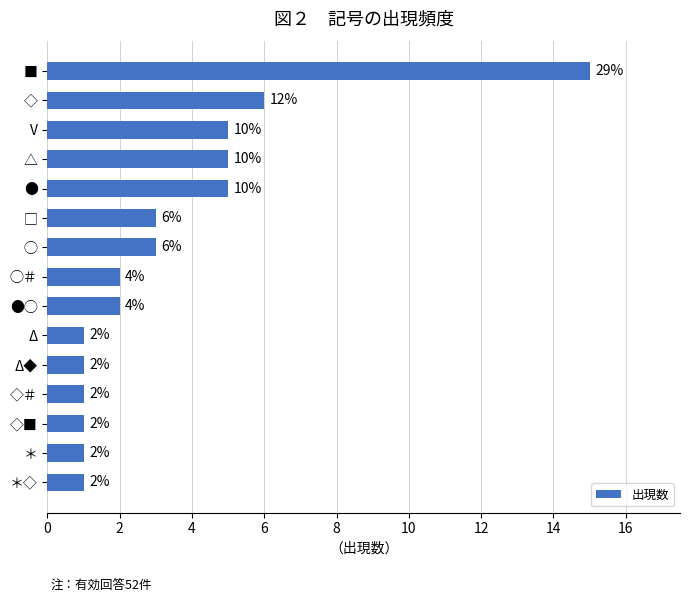

What is the difference between the maximum and second lowest values?

14